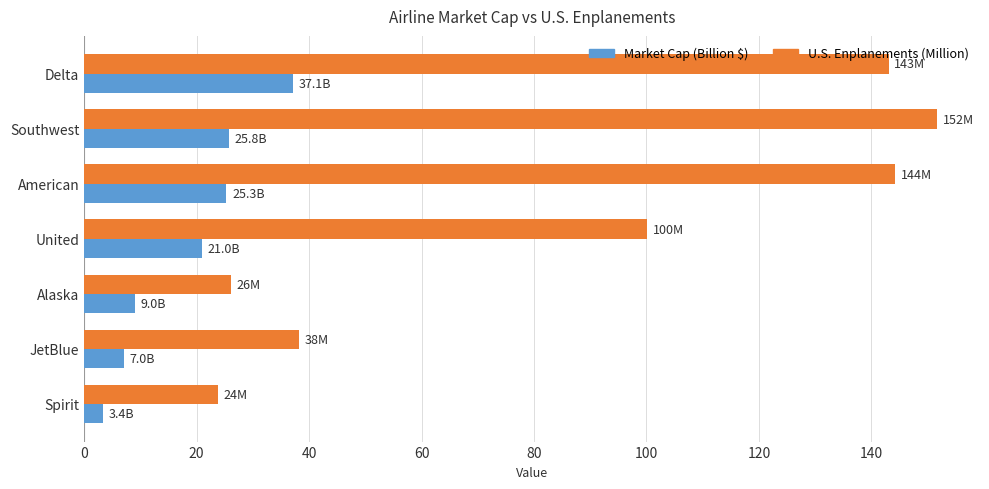

What is the maximum value shown in the chart?

151.7